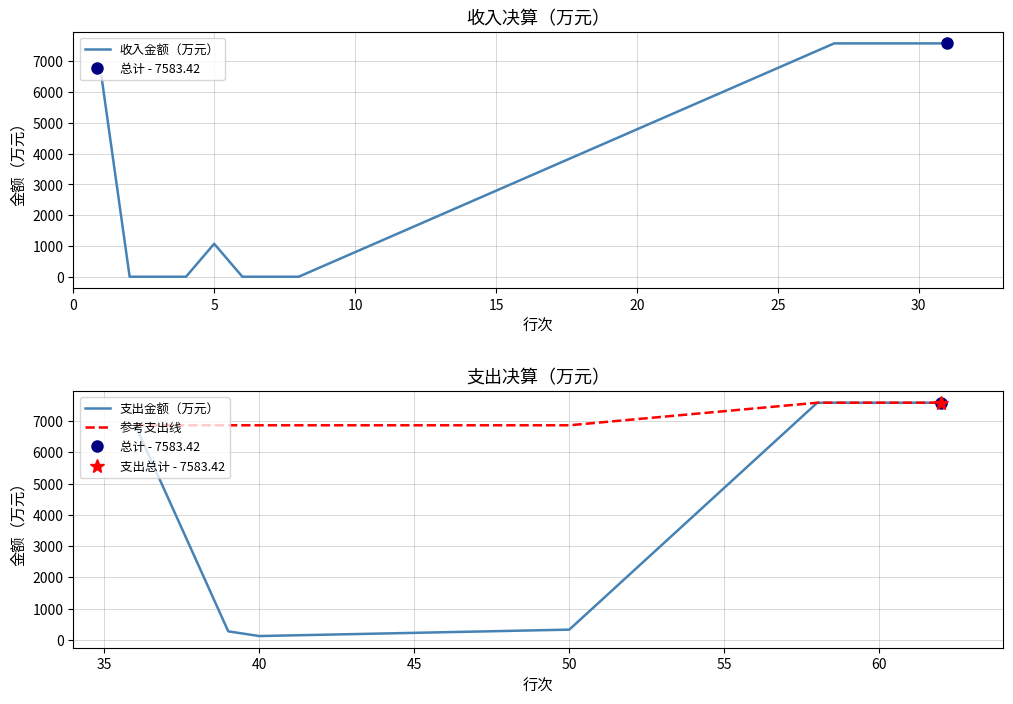

What is the difference between the maximum and minimum values?

7583.4